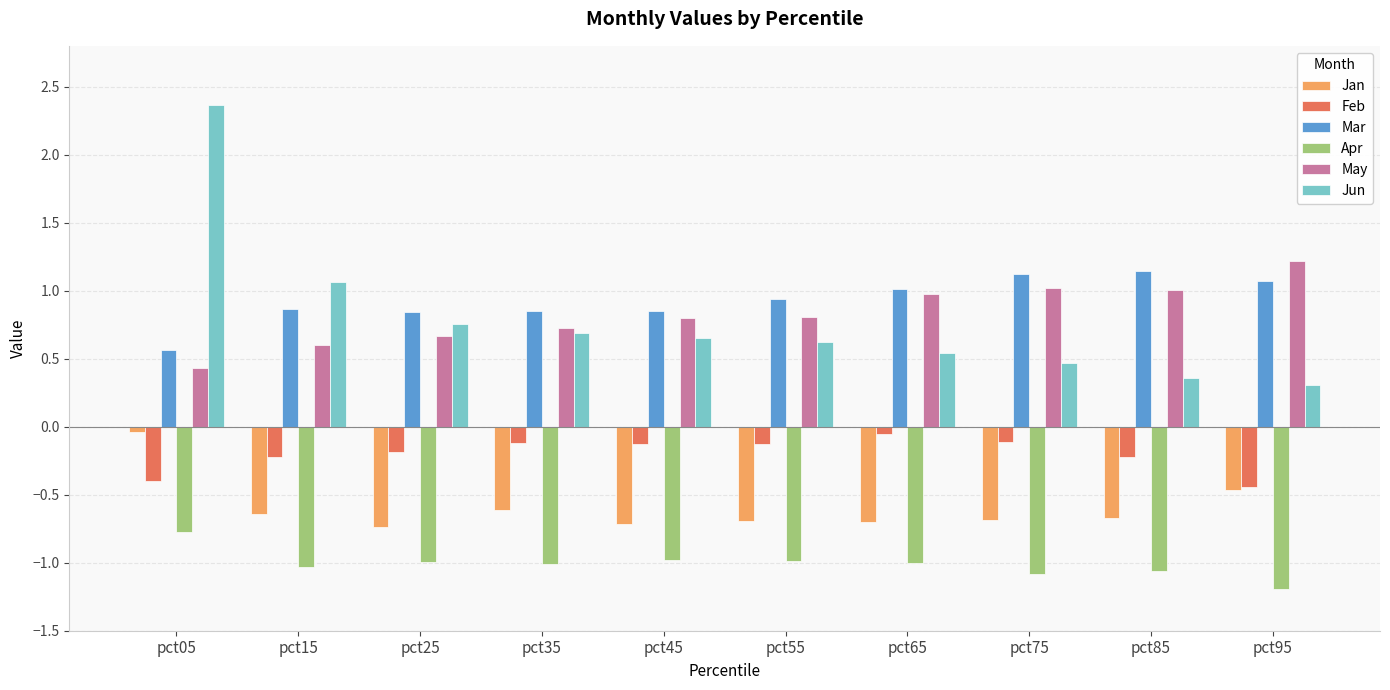

What is the difference between the maximum and minimum values in the Mar series?

0.6